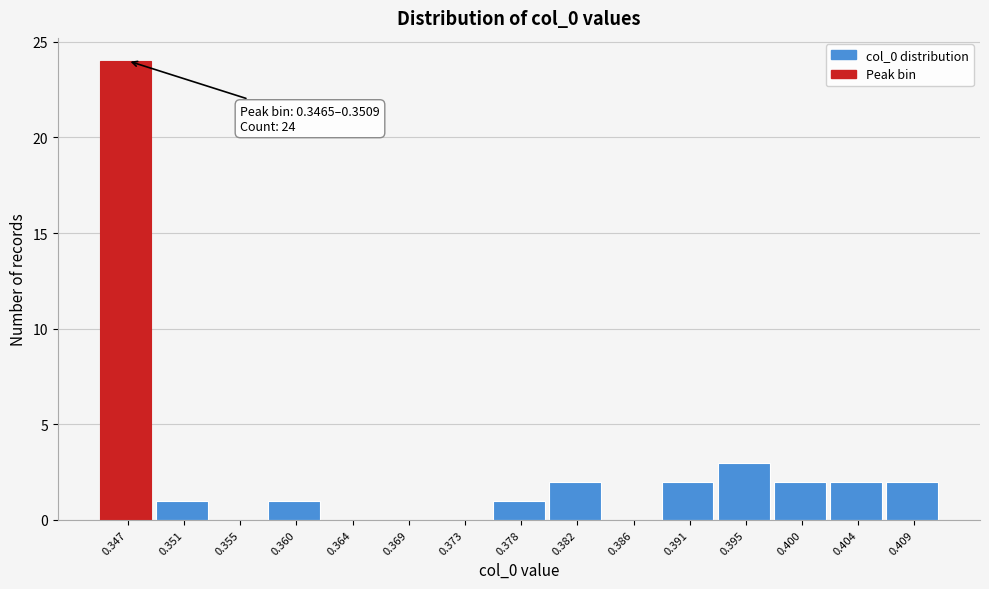

Reading left to right, extract all data points from this chart.

0.347=24	0.351=1	0.355=0	0.360=1	0.364=0	0.369=0	0.373=0	0.378=1	0.382=2	0.386=0	0.391=2	0.395=3	0.400=2	0.404=2	0.409=2